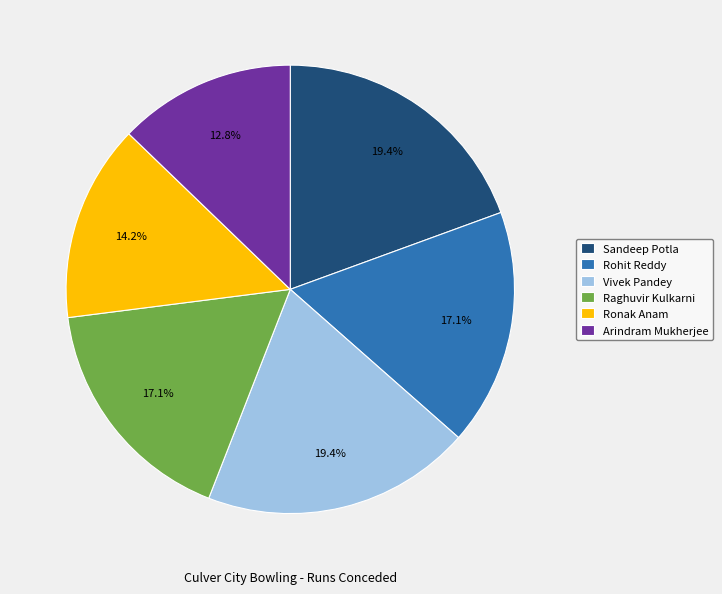

What is the ratio of the value at Vivek Pandey to the value at Arindram Mukherjee?

1.5